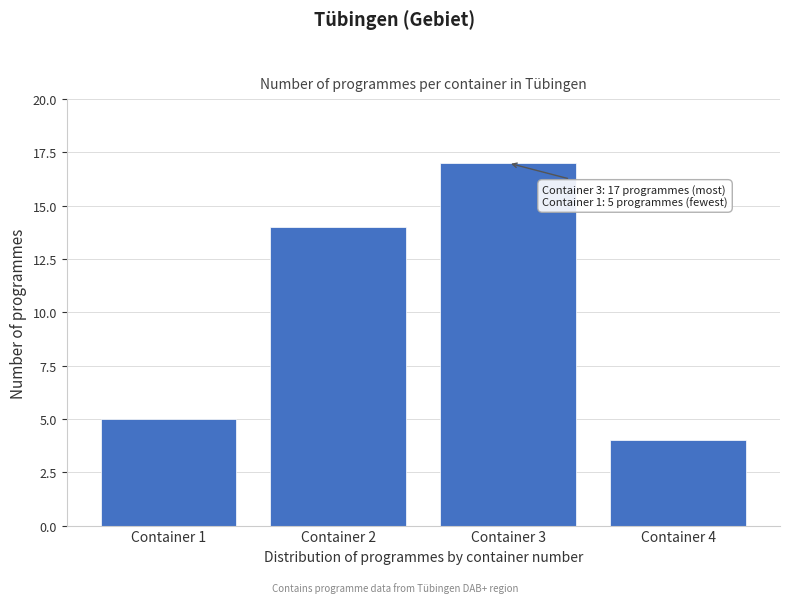

Reading left to right, what are all the values shown in this chart?

5	14	17	4